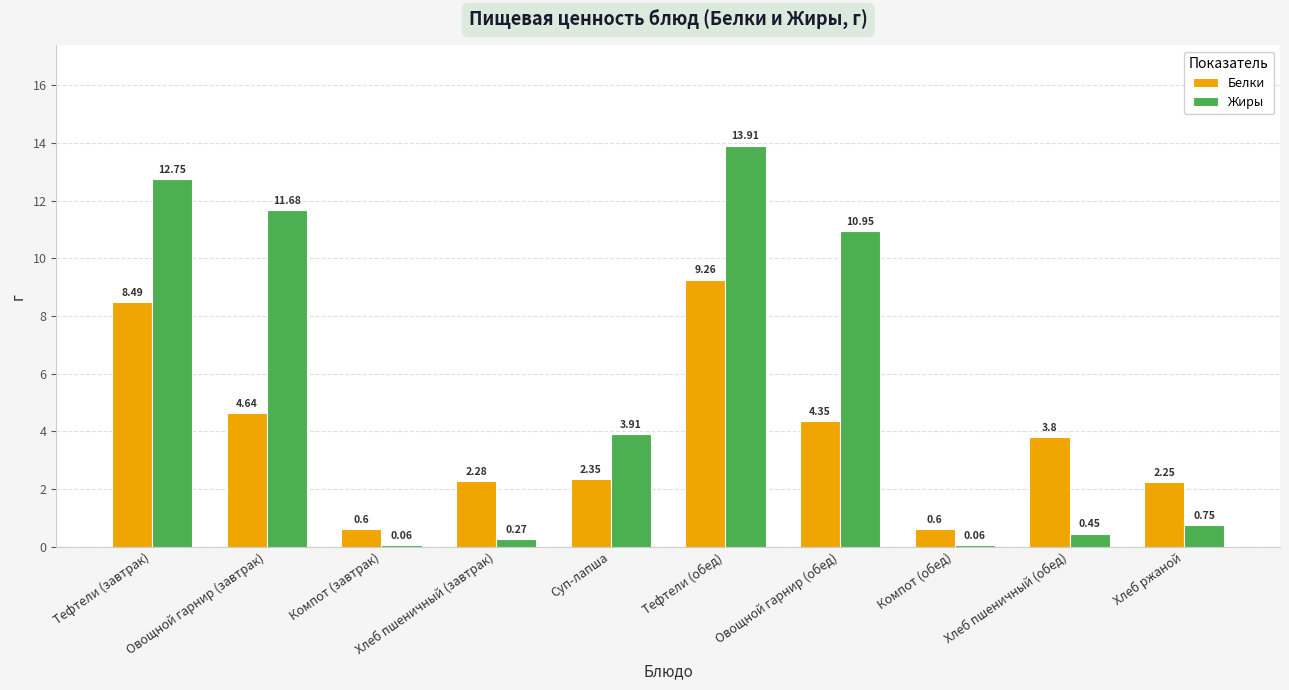

What is the label of the 8th bar from the left?

Компот (обед)